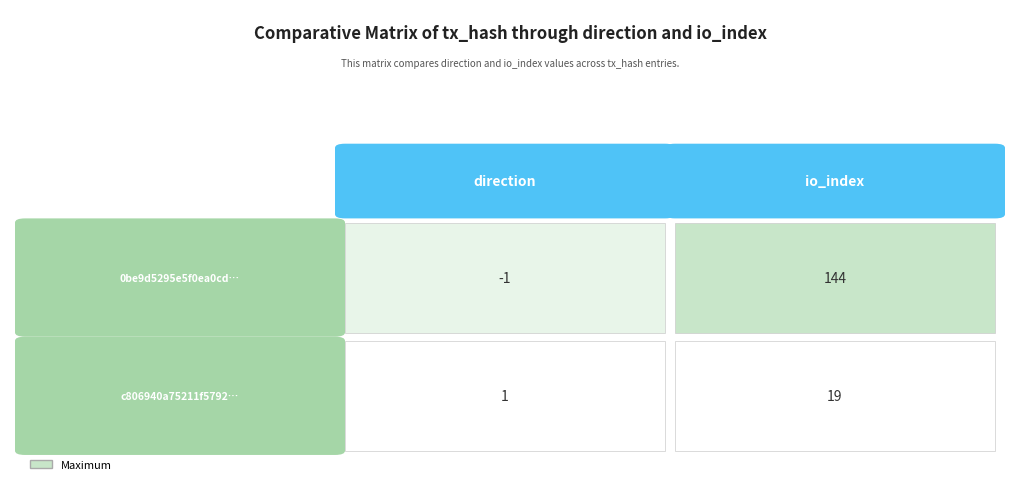

What is the difference between the 0be9d5295e5f0ea0cdc9902ca090741025e74ab values at 1 and 0?

145